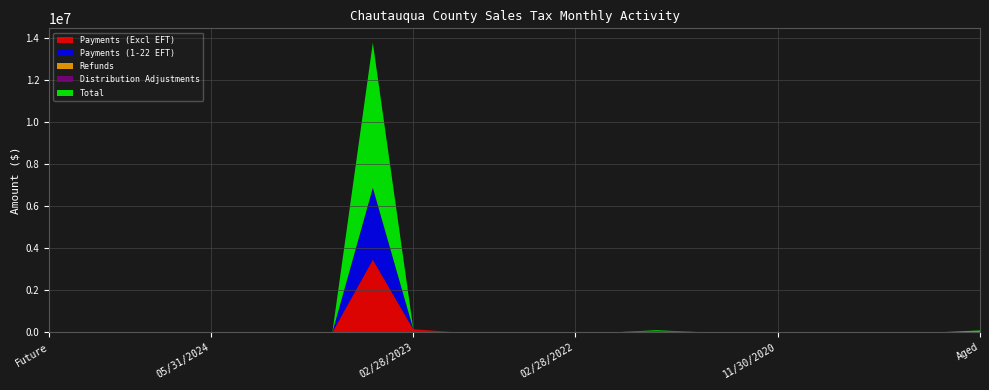

Reading right to left, extract all data points from this chart.

Payments (Excl EFT): 52.2	40.5	38.7	19.3	34.8	19.7	63.3	5780.9	48506.7	257.3	1124.9	741.9	440.7	6792.0	142894.3	3453215.9	0.0	0.0	218.6	0.0	0.0	0.0	0.0	0.0
Payments (1-22 EFT): 0.0	0.0	0.0	0.0	0.0	0.0	0.0	0.0	0.0	0.0	0.0	217.3	0.0	0.0	73.5	3368157.3	0.0	0.0	0.0	0.0	0.0	0.0	0.0	0.0
Refunds: -2777.1	-0.3	0.0	-5581.4	0.0	-56.9	-0.5	-76.1	-88.8	-43.0	-54.9	-3045.0	-7892.9	-923.5	-16573.3	-483.5	0.0	0.0	-0.9	0.0	0.0	0.0	0.0	0.0
Distribution Adjustments: 31.3	-53.5	182.2	3.4	-13.1	-301.3	-25.8	86.3	-1255.8	-322.4	-256.5	-1158.7	-1166.1	-16494.2	-218412.6	52145.6	0.0	0.0	4.8	0.0	0.0	0.0	0.0	0.0
Total: 87216.7	-7.9	211.3	-5532.6	457.8	-11.6	689.9	6481.1	46887.0	-1297.5	2223.7	-1318.2	-6619.1	-9578.7	-135431.0	6895034.8	0.0	-7.2	343.7	0.0	0.0	0.0	0.0	0.0